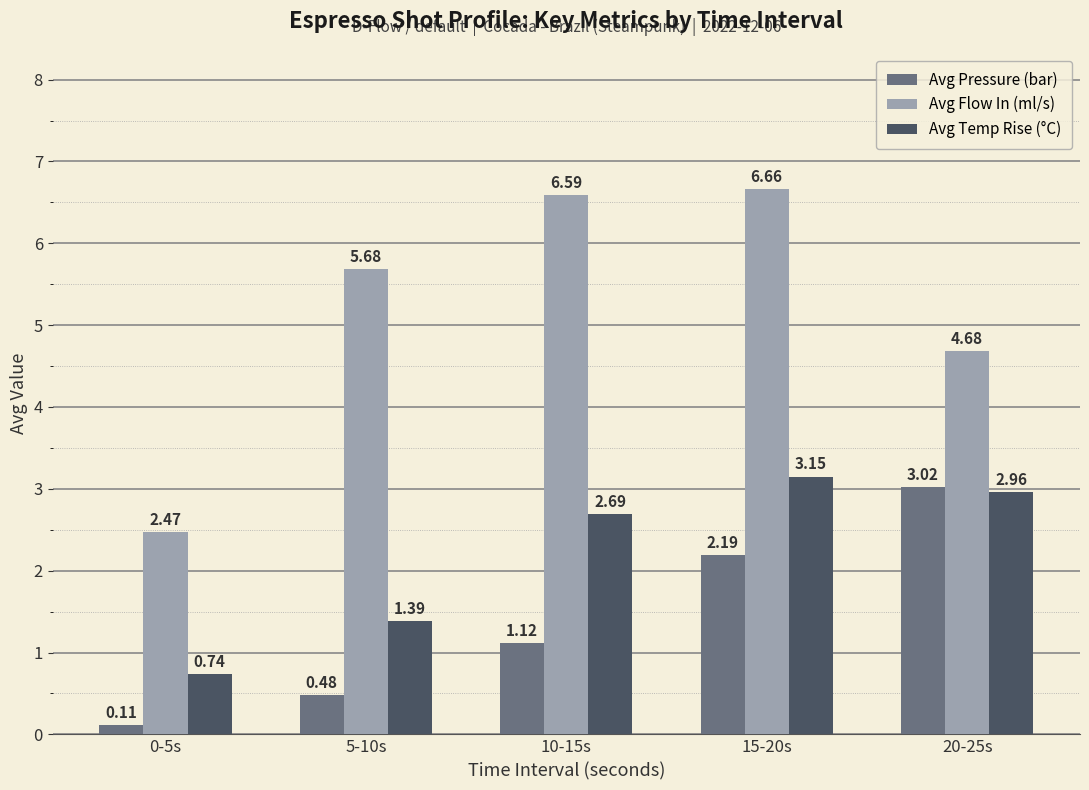

What is the difference between the highest and lowest values at 15-20s?

4.5